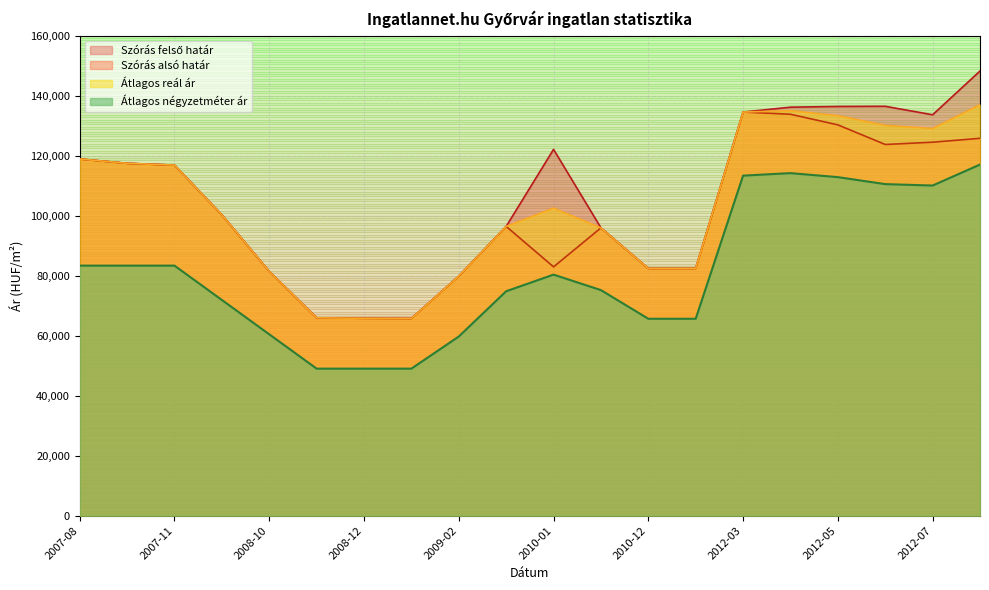

What is the smallest value displayed?

49000